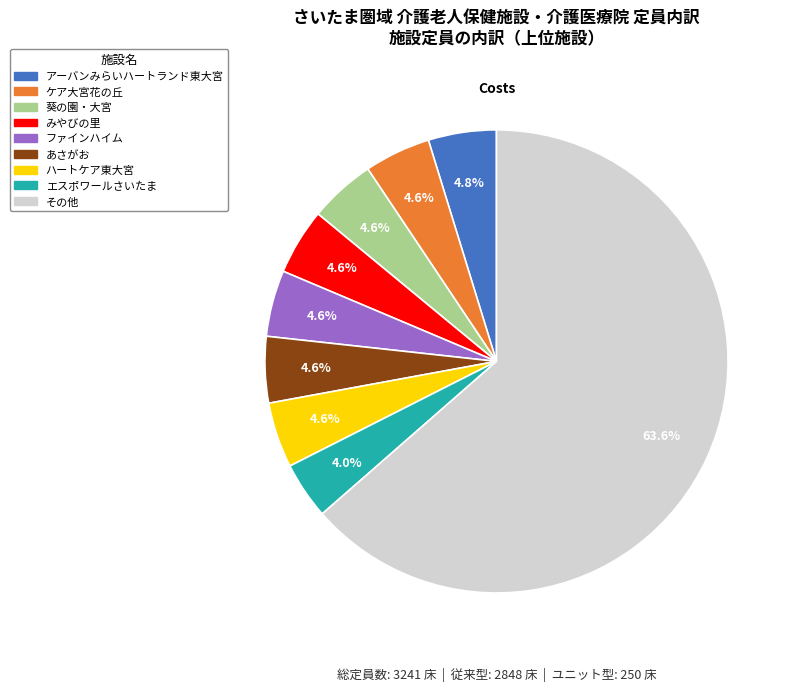

Does any single category account for the majority?

Yes